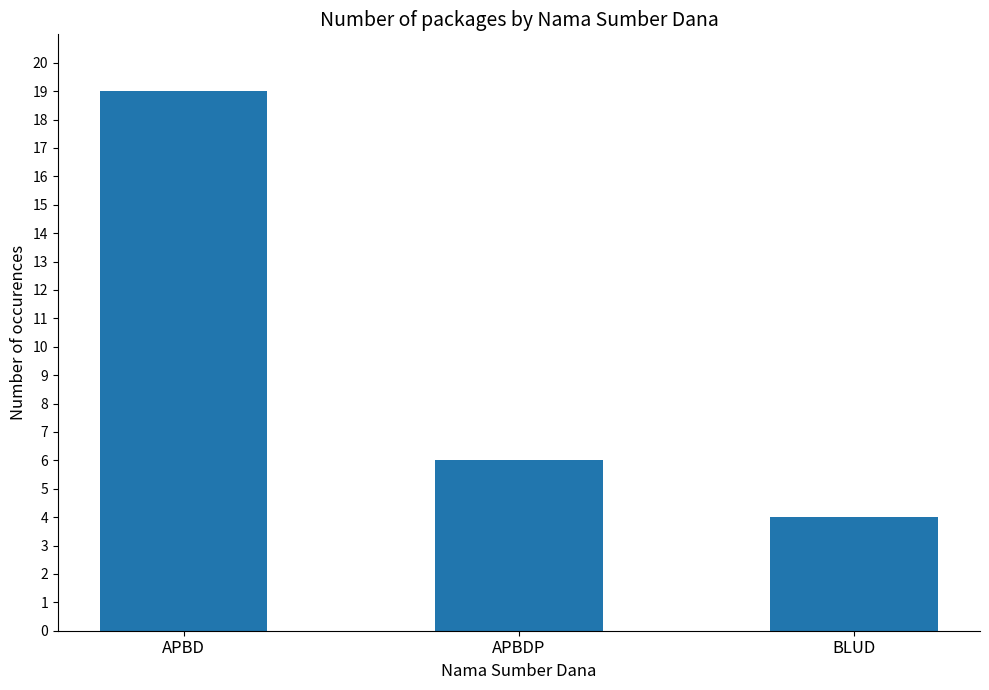

Does the chart contain any negative values?

No